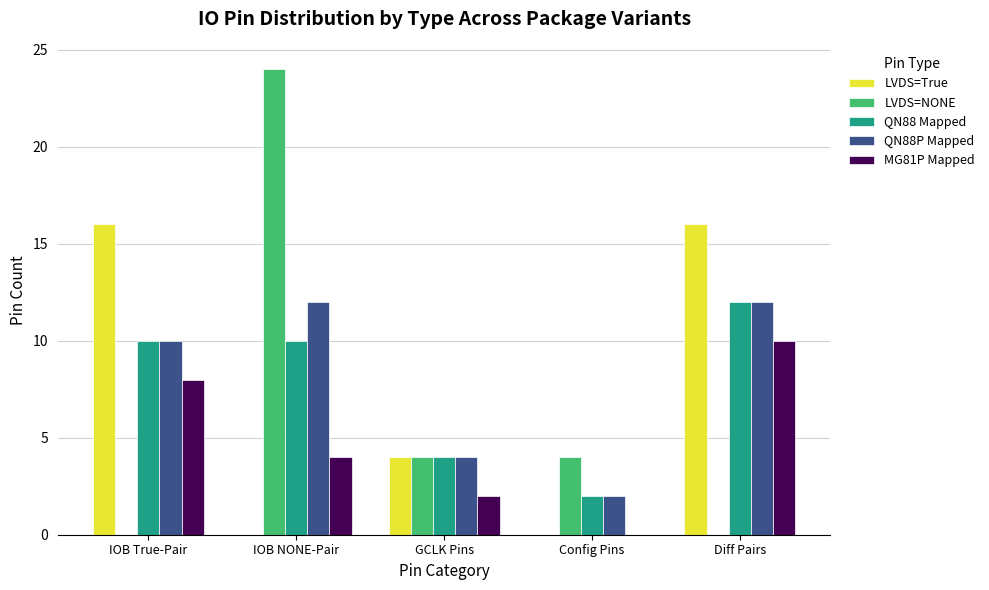

How many categories are shown in the chart?

5